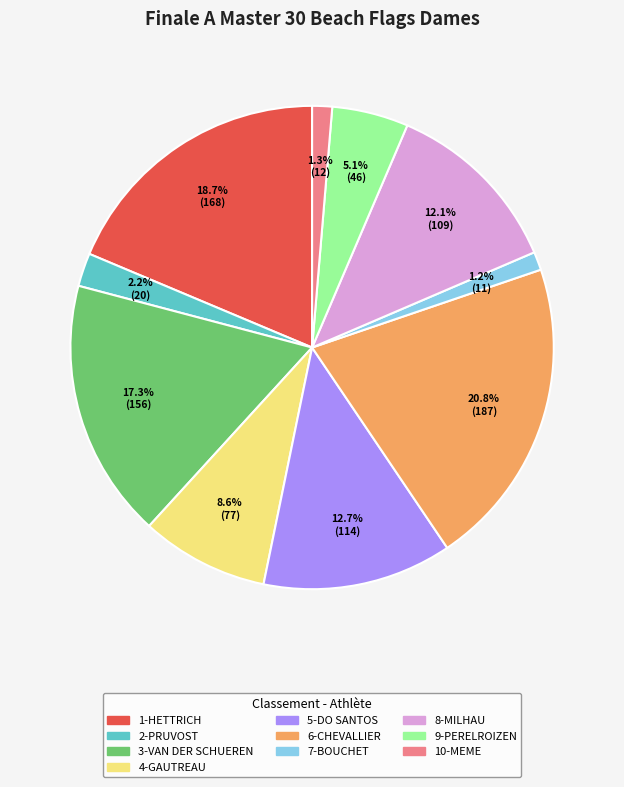

Does any single category account for the majority?

No